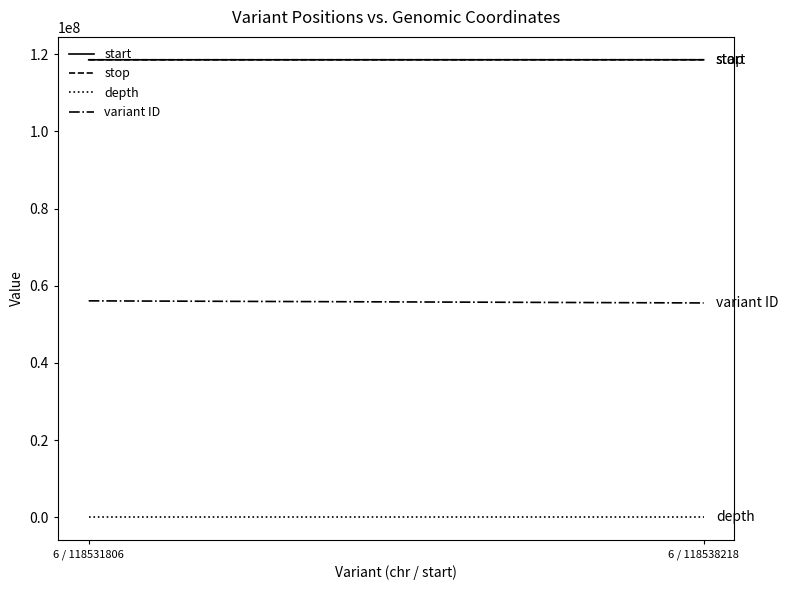

What is the highest value of the start series?

118538218